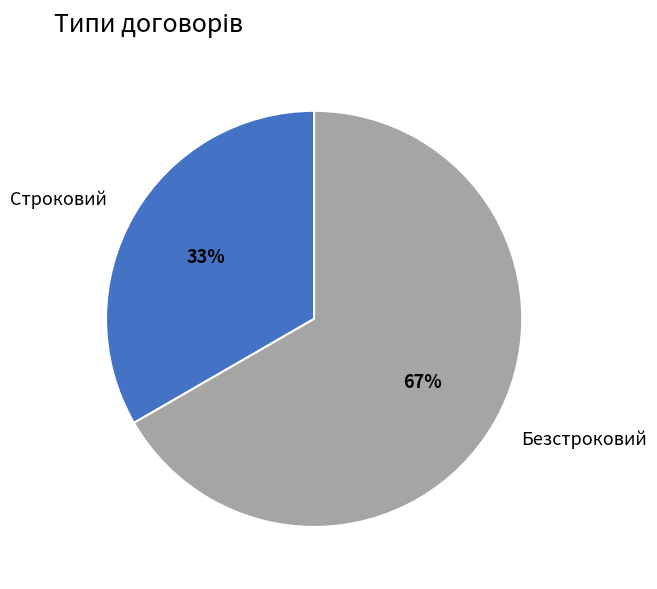

How many segments does this pie chart have?

2